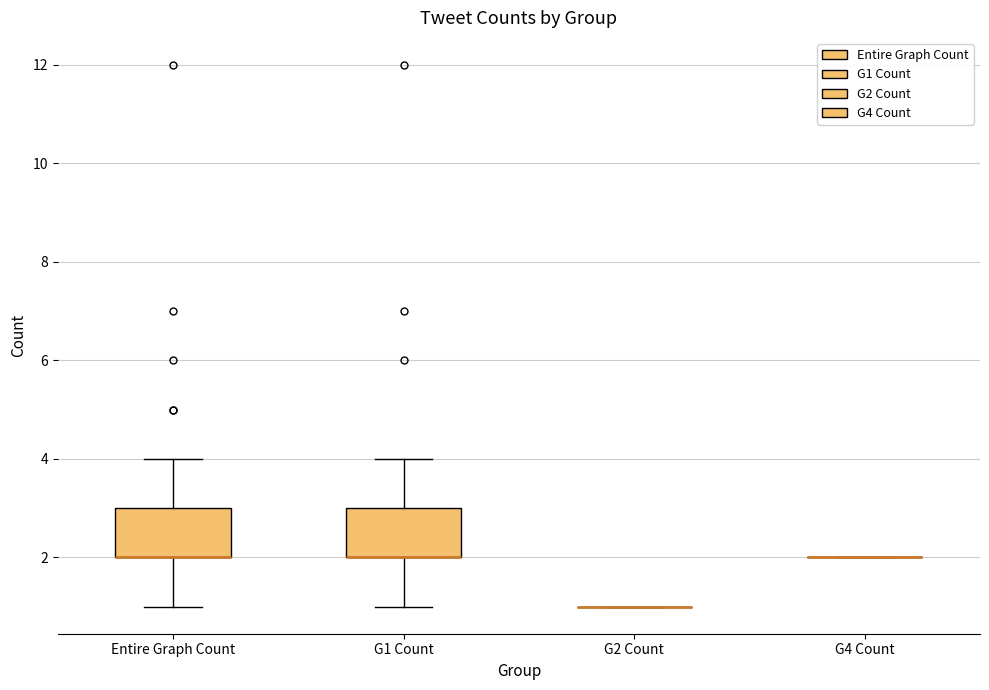

Reading left to right, read every box against the y-axis: the position of its median line, the range the box covers, and the ends of its whiskers. The values are not printed on the chart, so give them approximately, as read against the axis.

Entire Graph Count: median 2 (drawn on the box's lower edge), box 2 to 3, whiskers 1 to 4
G1 Count: median 2 (drawn on the box's lower edge), box 2 to 3, whiskers 1 to 4
G2 Count: box collapsed to a line at 1, whiskers 1 to 1
G4 Count: box collapsed to a line at 2, whiskers 2 to 2